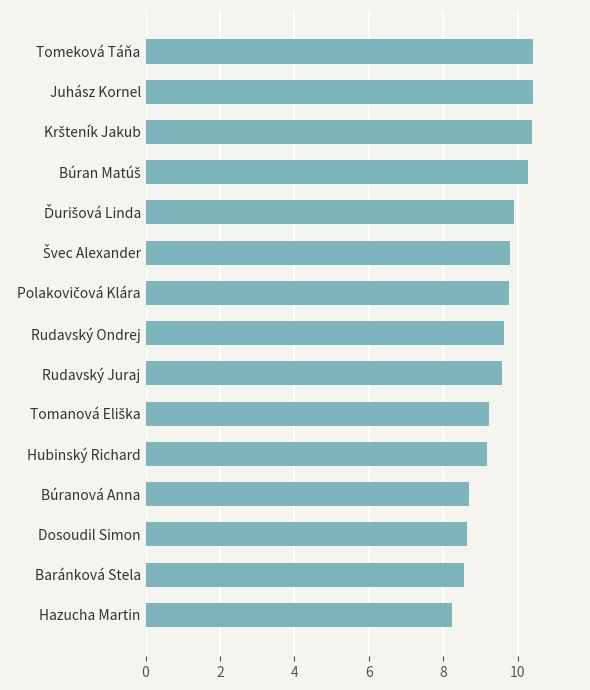

What is the smallest value displayed?

8.2